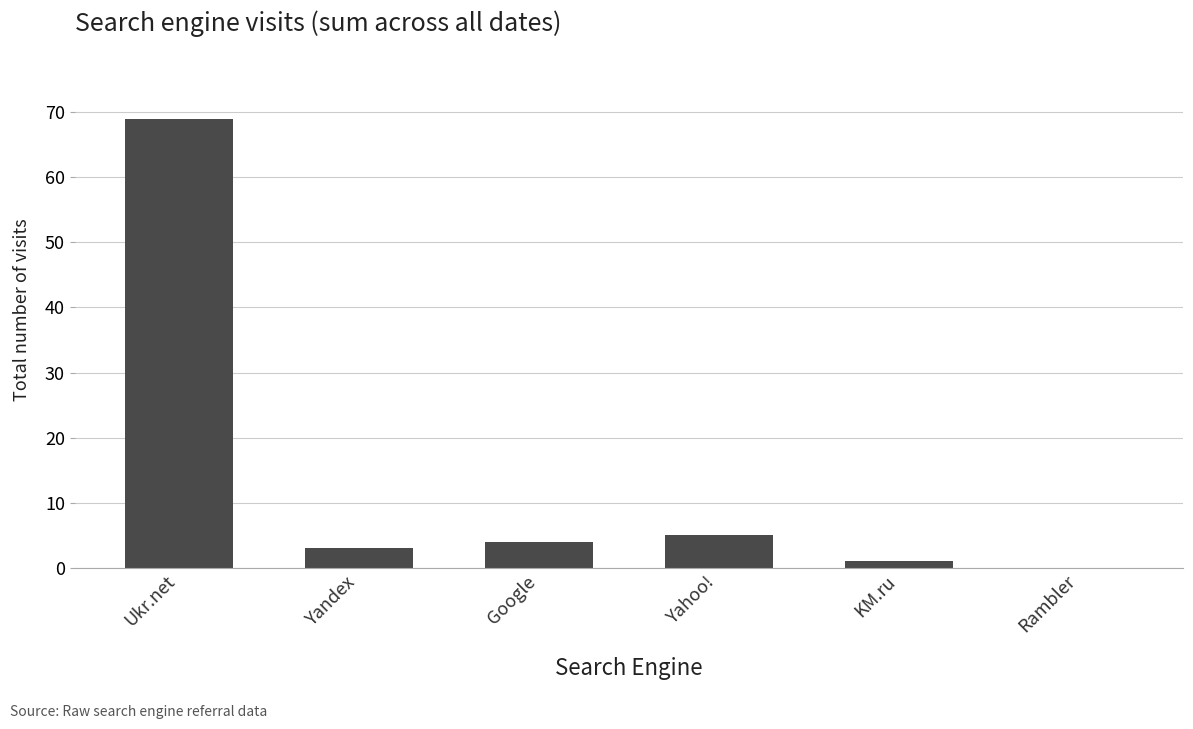

The chart shows a value of 25 at Ukr.net. True or false?

False